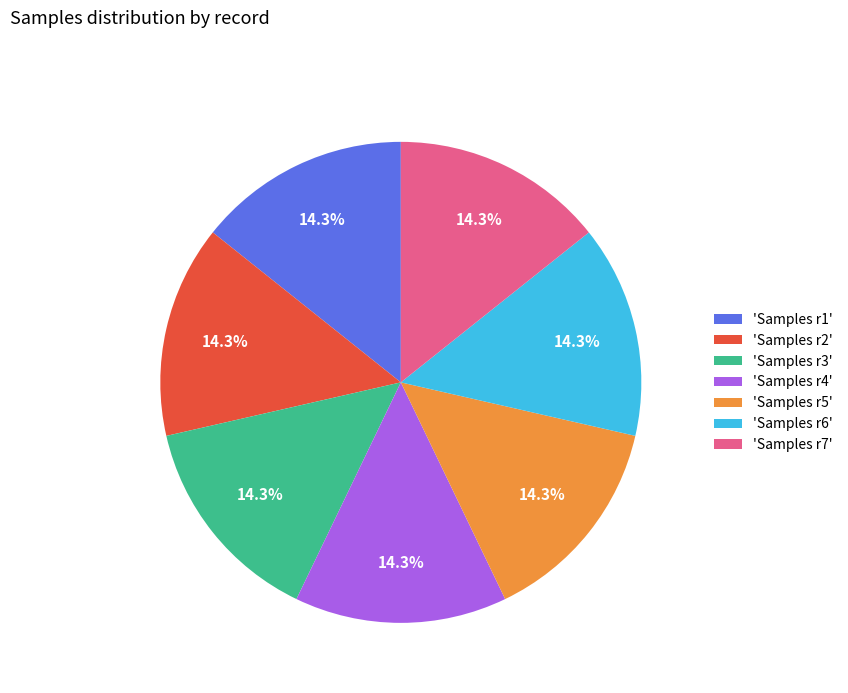

How much of the chart is everything except 'Samples r5'?

85.7%